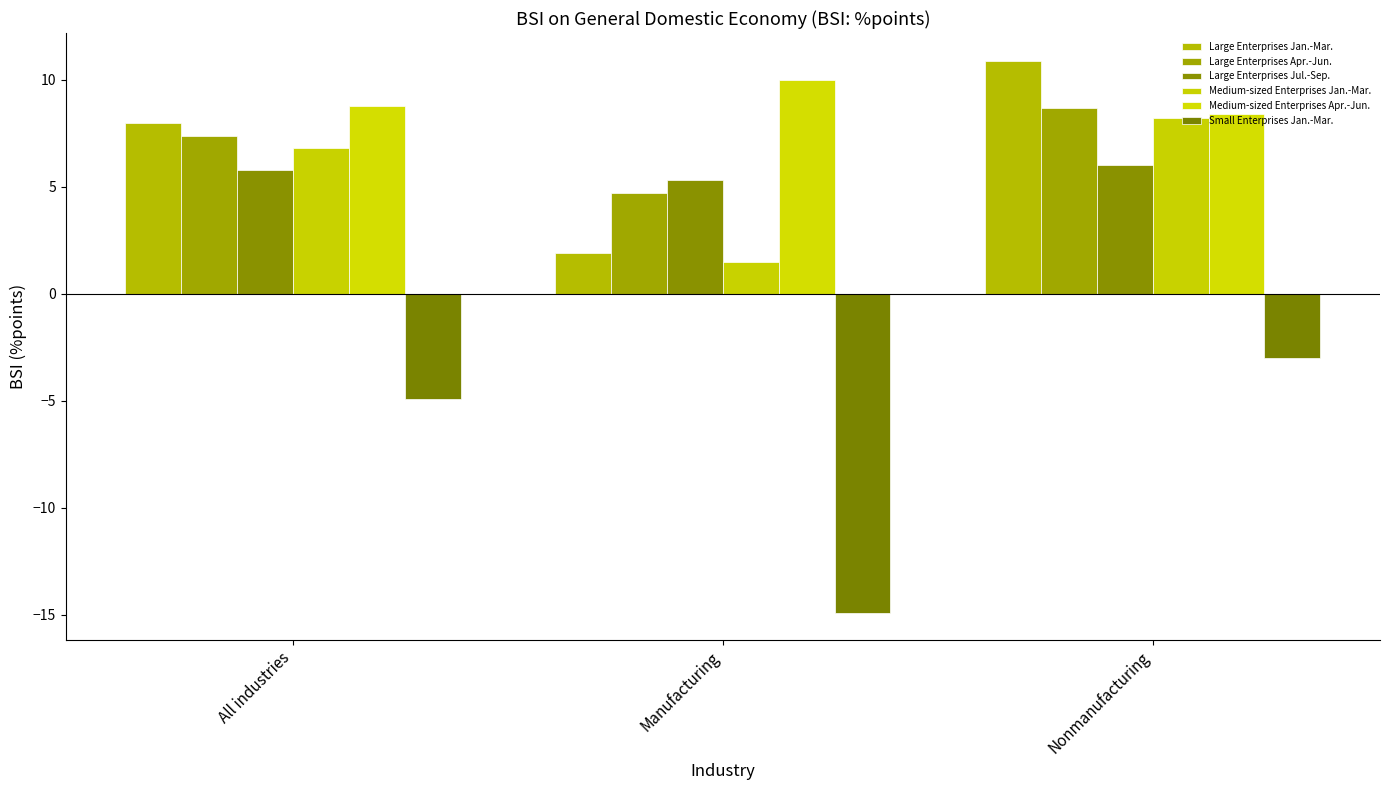

What is the label of the 2nd bar from the right?

Manufacturing